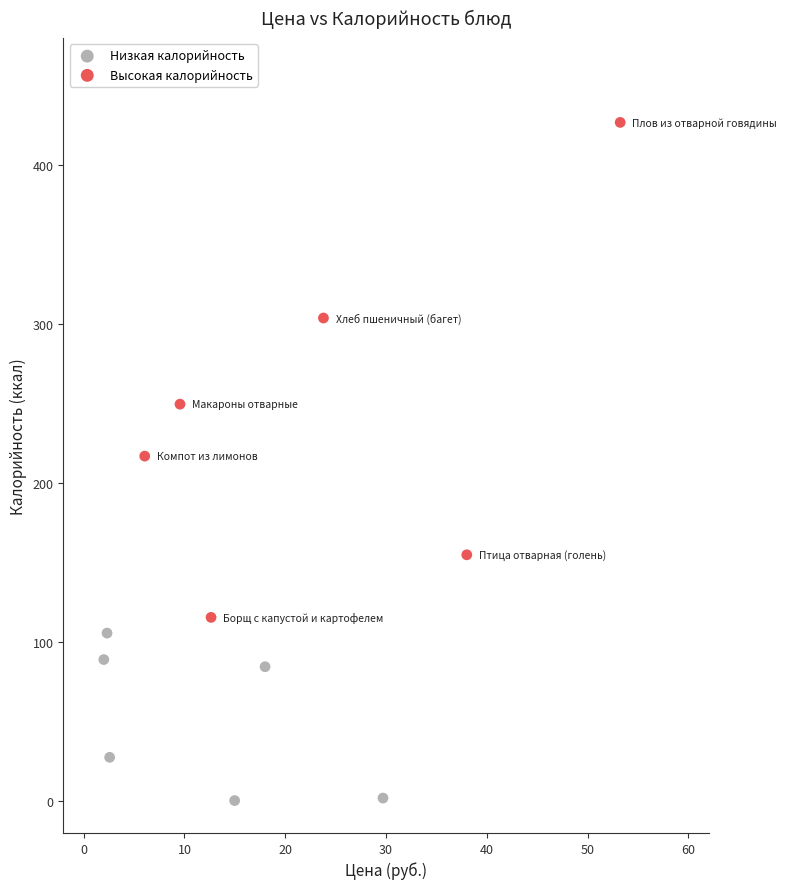

Which series has the largest Y range (max minus min)?

Высокая калорийность